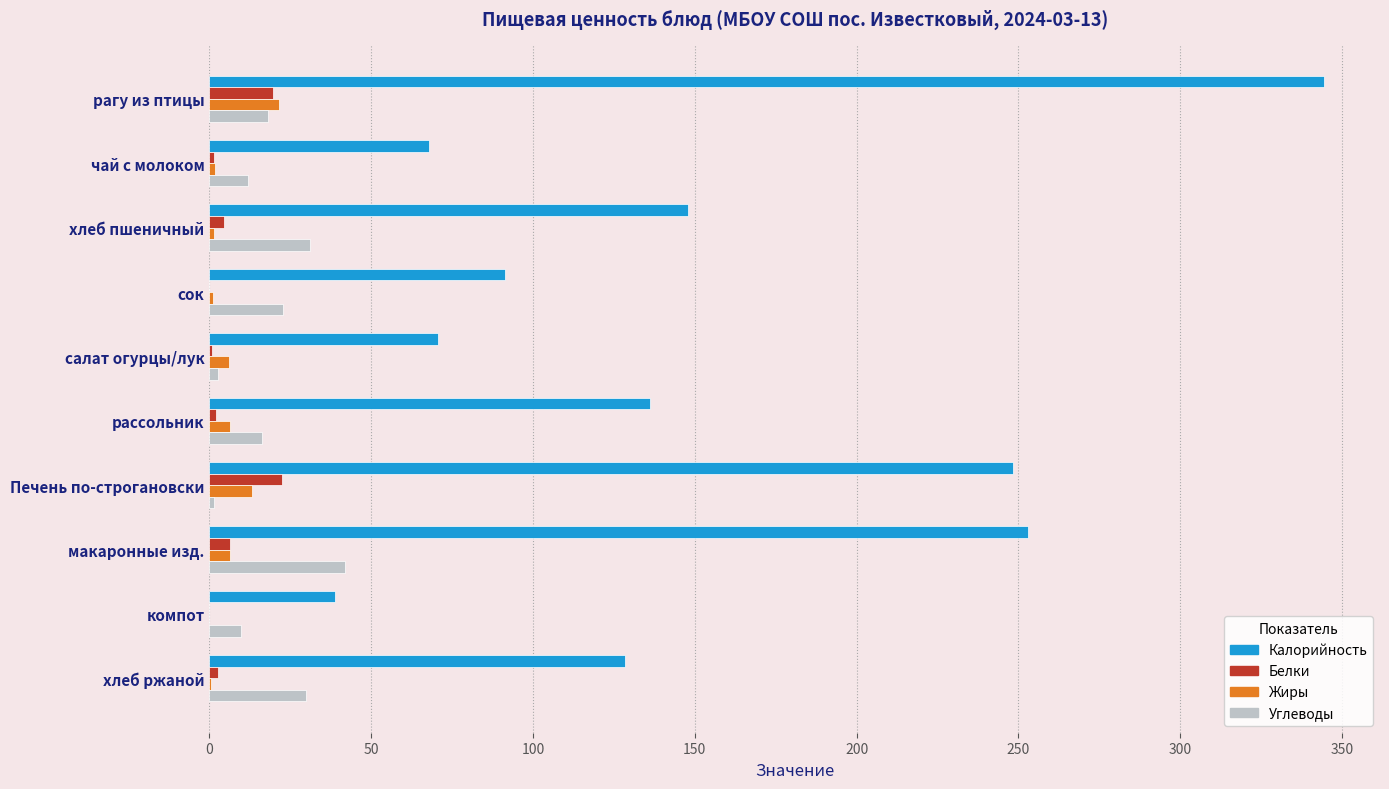

Which series changed the most between рагу из птицы and чай с молоком?

Калорийность